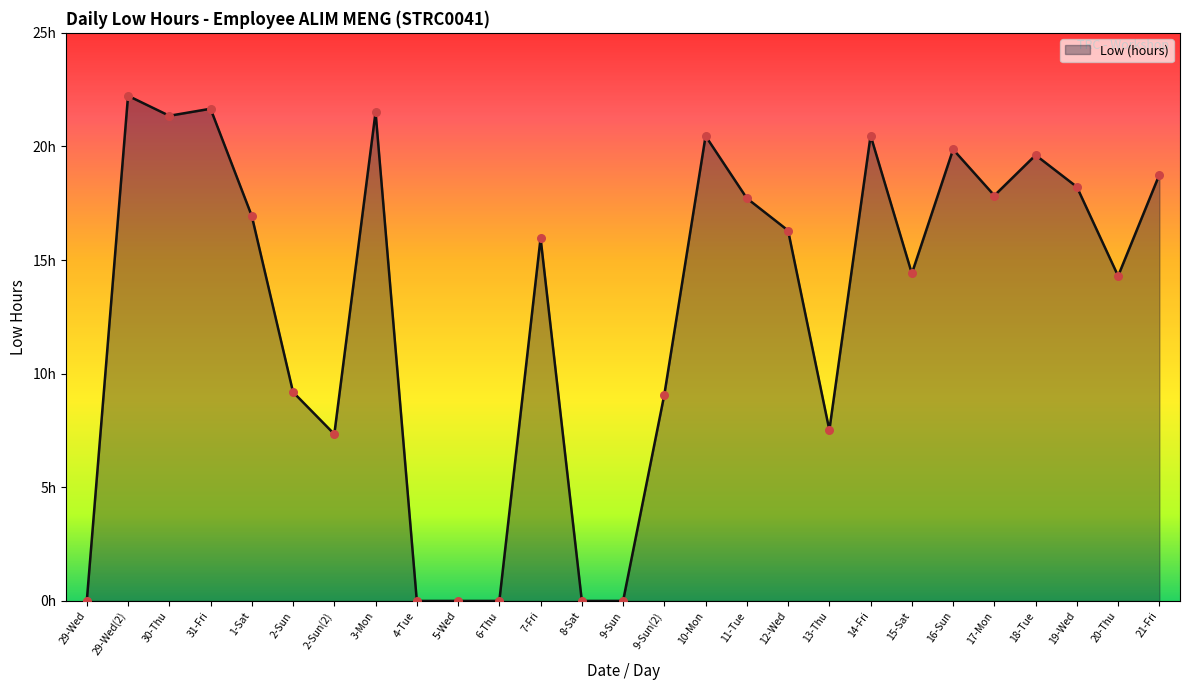

What is the ratio of the value at 30-Thu to the value at 7-Fri?

1.3